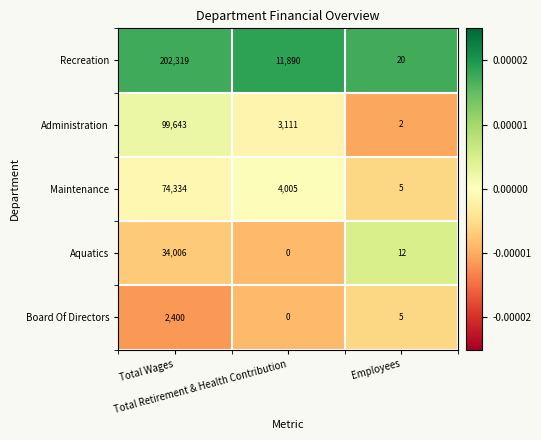

What is the greatest value displayed?

202319